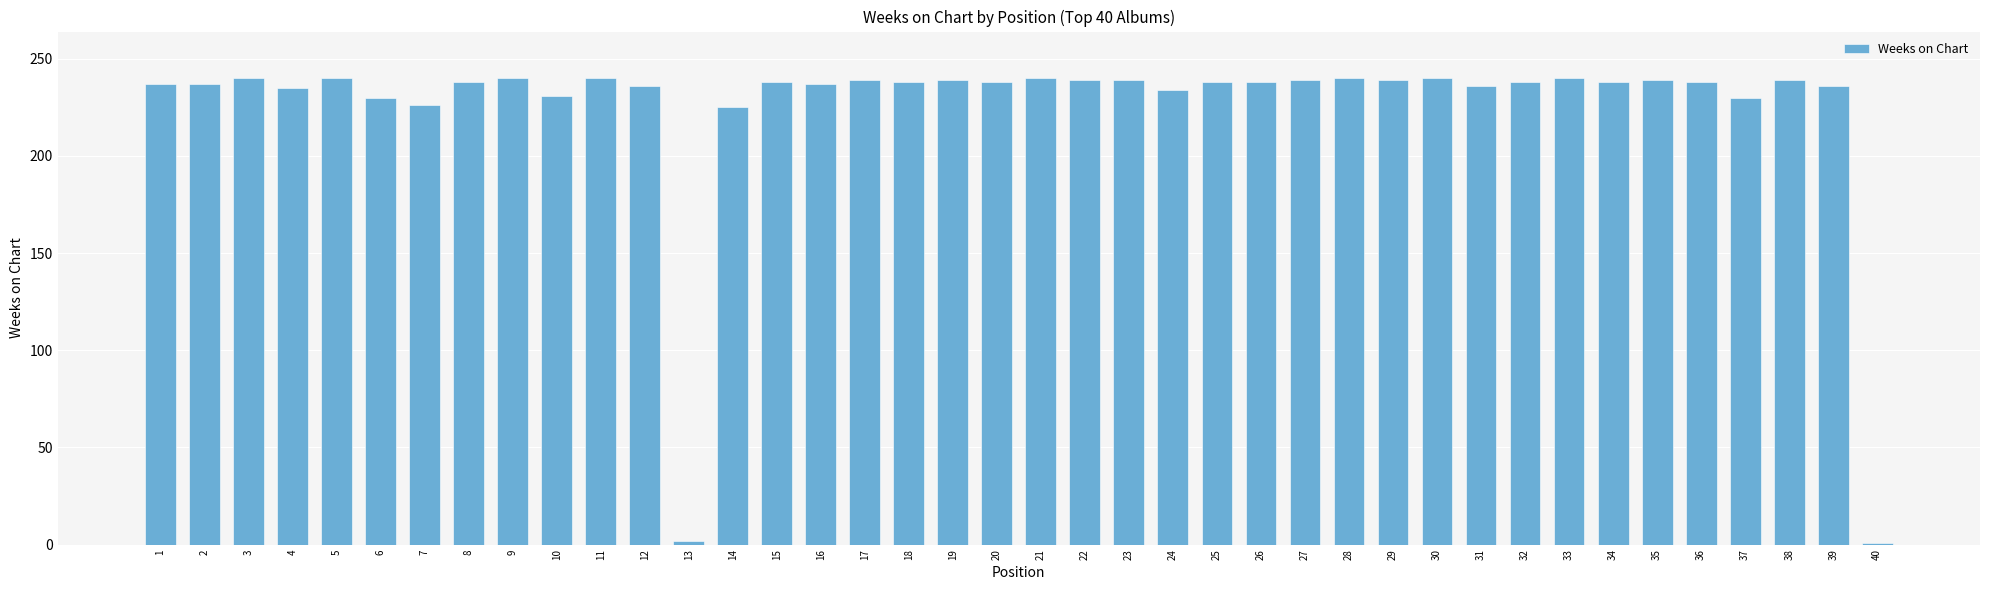

Which has a higher value, 33 or 14?

33